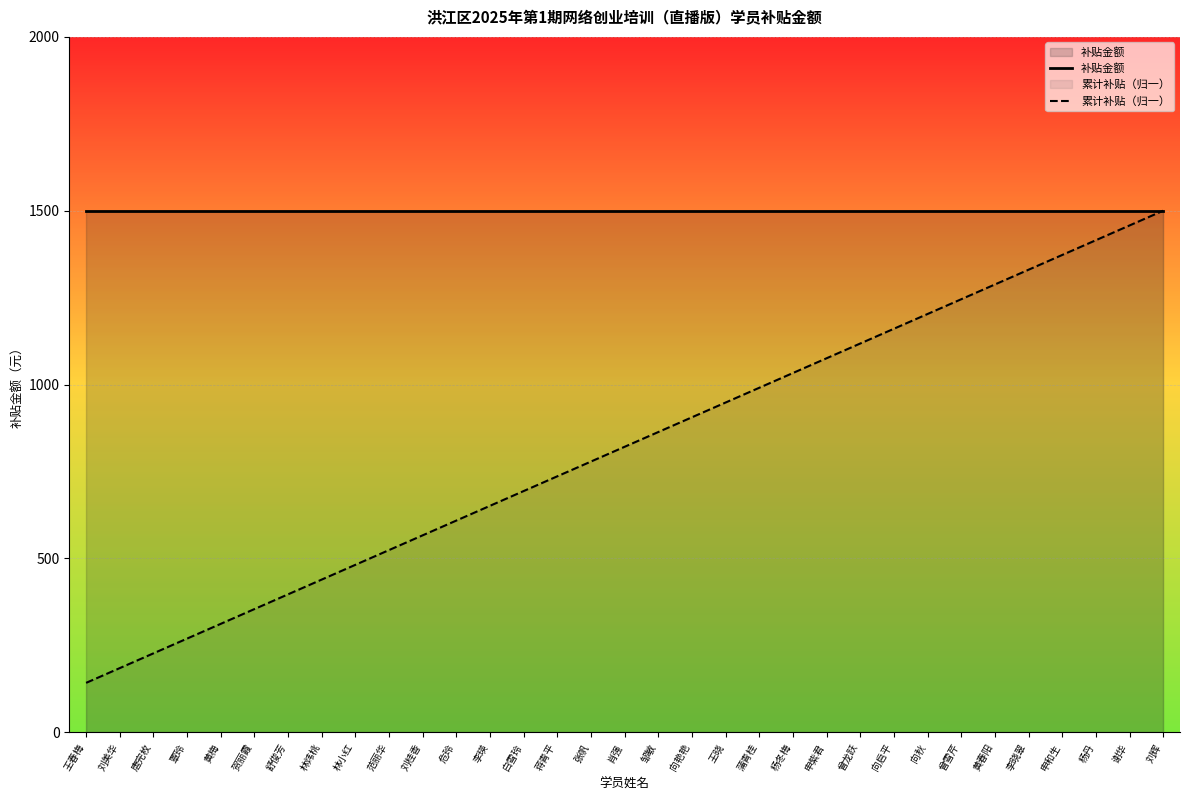

What is the total value across all series at 贺丽霞?

1854.5